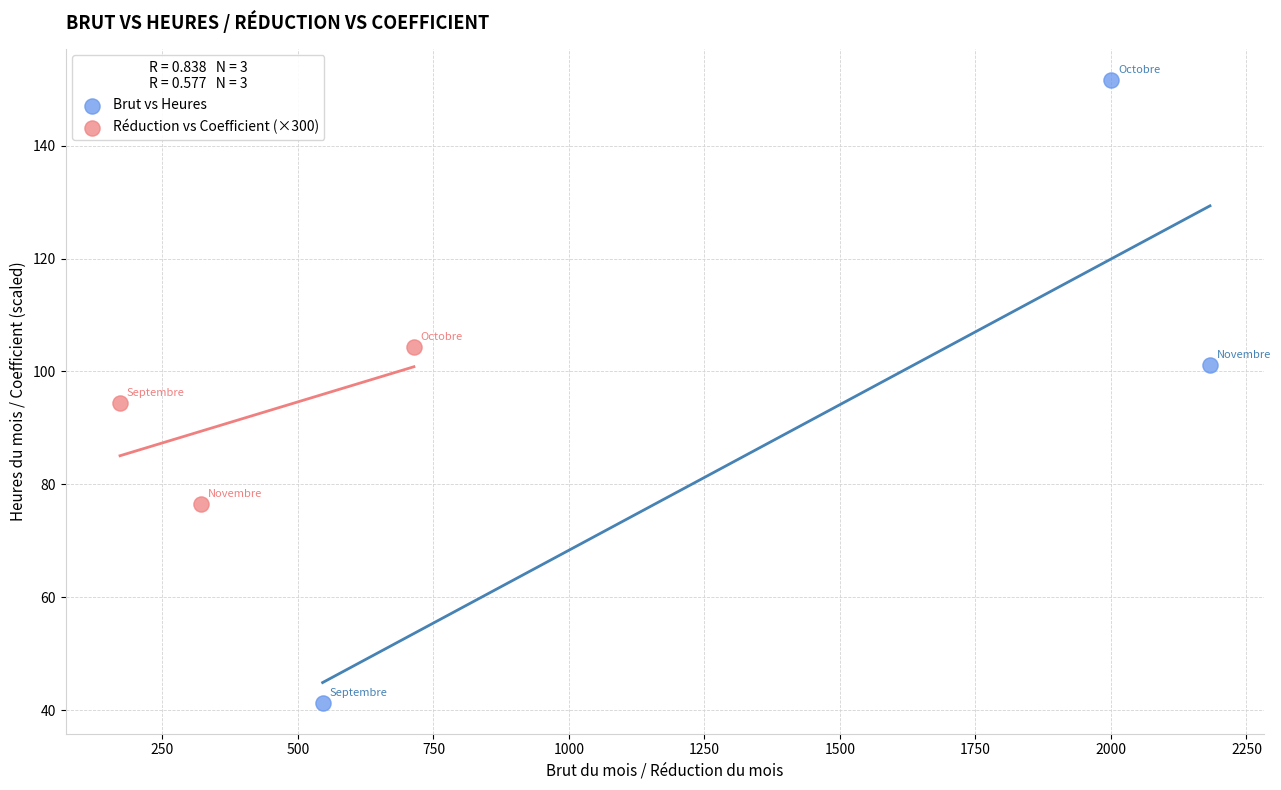

Which series has the largest Y range (max minus min)?

Brut vs Heures